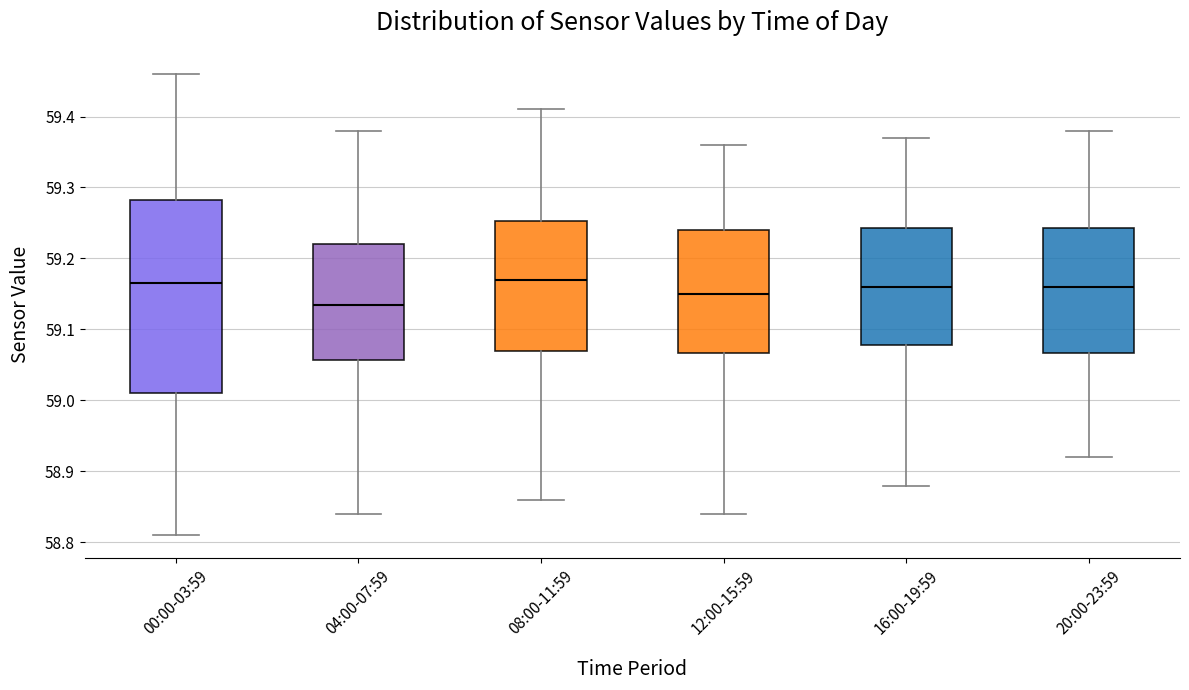

Where is the upper edge of the box for 20:00-23:59 on the y-axis? The values are not printed on the chart, so give them approximately, as read against the axis.

59.24